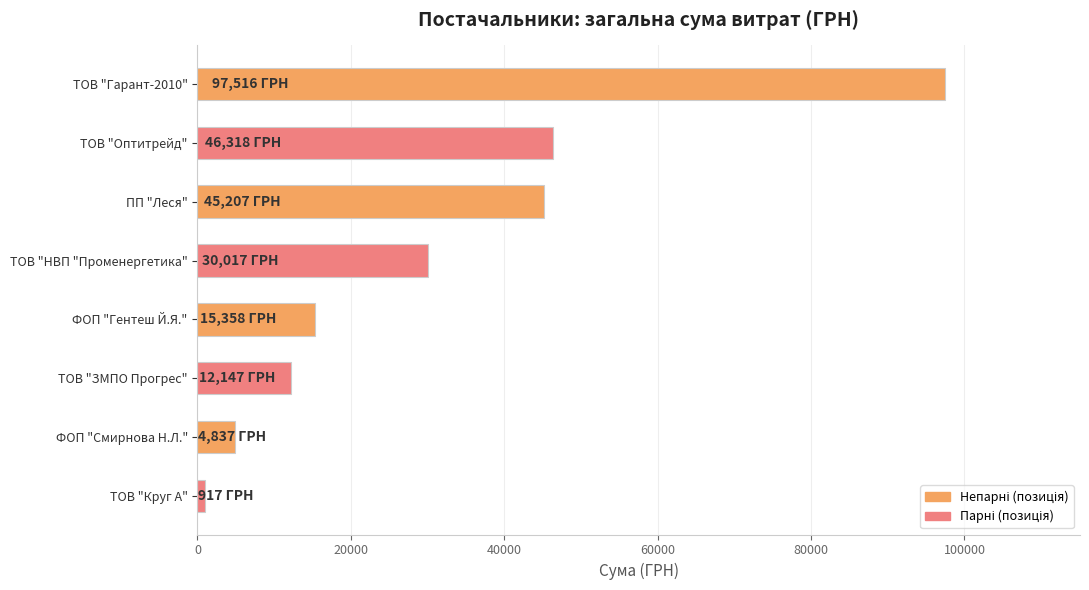

What is the sum of the values at ФОП "Смирнова Н.Л." and ФОП "Гентеш Й.Я."?

20195.6